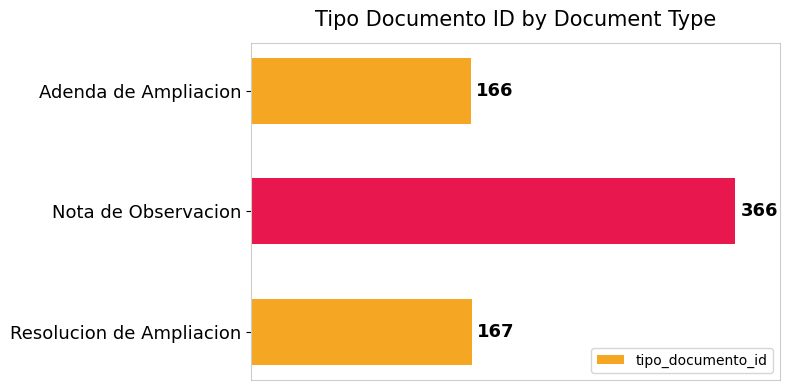

What is the ratio of the value at Nota de Observacion to the value at Adenda de Ampliacion?

2.2